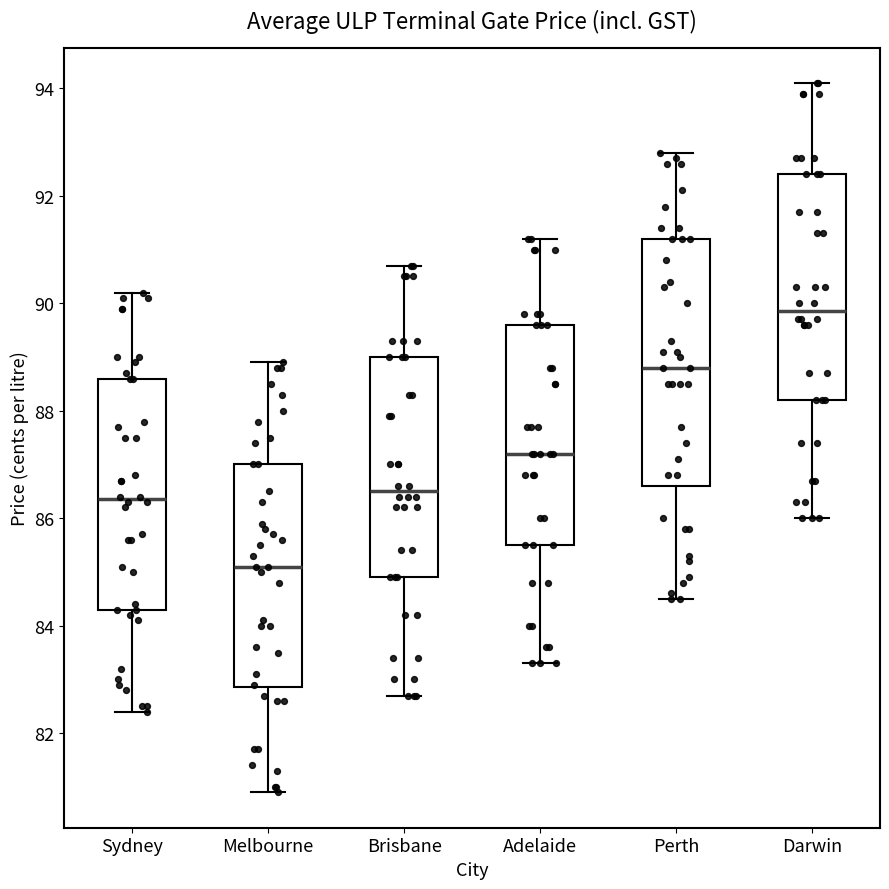

Reading left to right, transcribe this box plot: for each box, give where its median line is, the range the box spans, and where its two whiskers end, as read against the y-axis. The values are not printed on the chart, so give them approximately, as read against the axis.

Sydney: median 86.4, box 84.4 to 88.6, whiskers 82.4 to 90.2
Melbourne: median 85.2, box 82.8 to 87.0, whiskers 81.0 to 89.0
Brisbane: median 86.6, box 85.0 to 89.0, whiskers 82.8 to 90.8
Adelaide: median 87.2, box 85.6 to 89.6, whiskers 83.4 to 91.2
Perth: median 88.8, box 86.6 to 91.2, whiskers 84.6 to 92.8
Darwin: median 89.8, box 88.2 to 92.4, whiskers 86.0 to 94.2